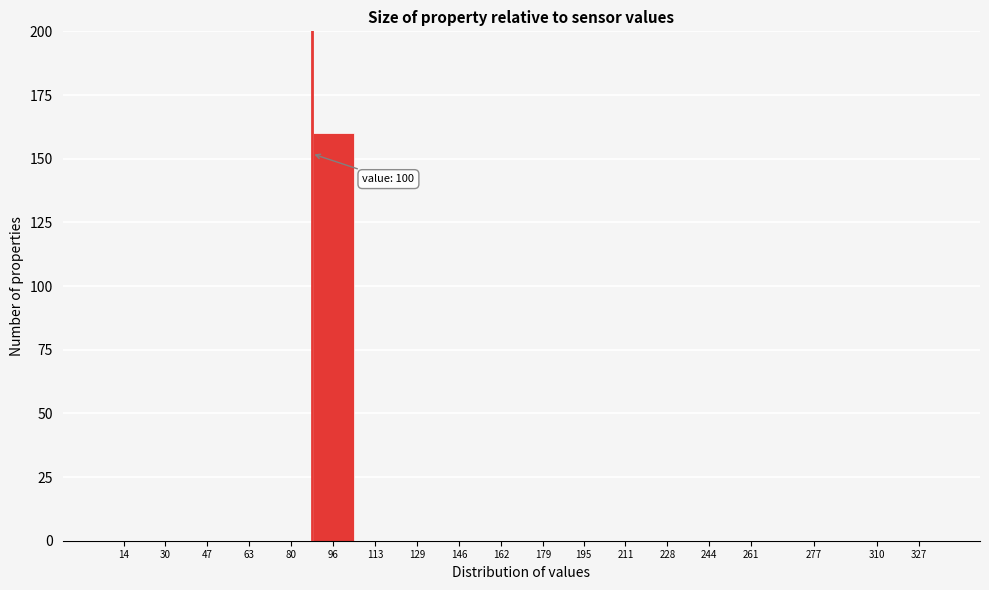

Reading right to left, extract all data points from this chart.

327=0	310=0	277=0	261=0	244=0	228=0	211=0	195=0	179=0	162=0	146=0	129=0	113=0	96=160	80=0	63=0	47=0	30=0	14=0